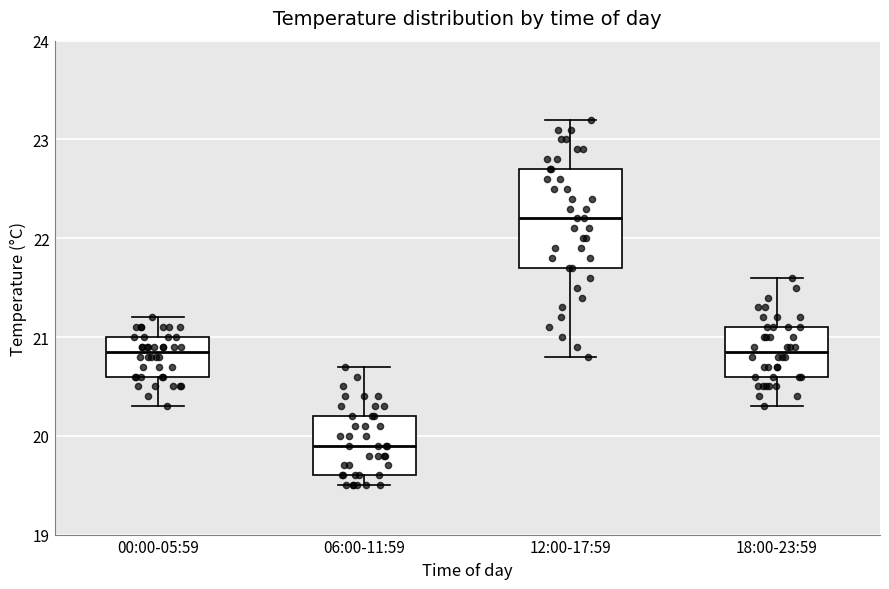

Where does the upper whisker of the box for 12:00-17:59 end on the y-axis? The values are not printed on the chart, so give them approximately, as read against the axis.

23.2